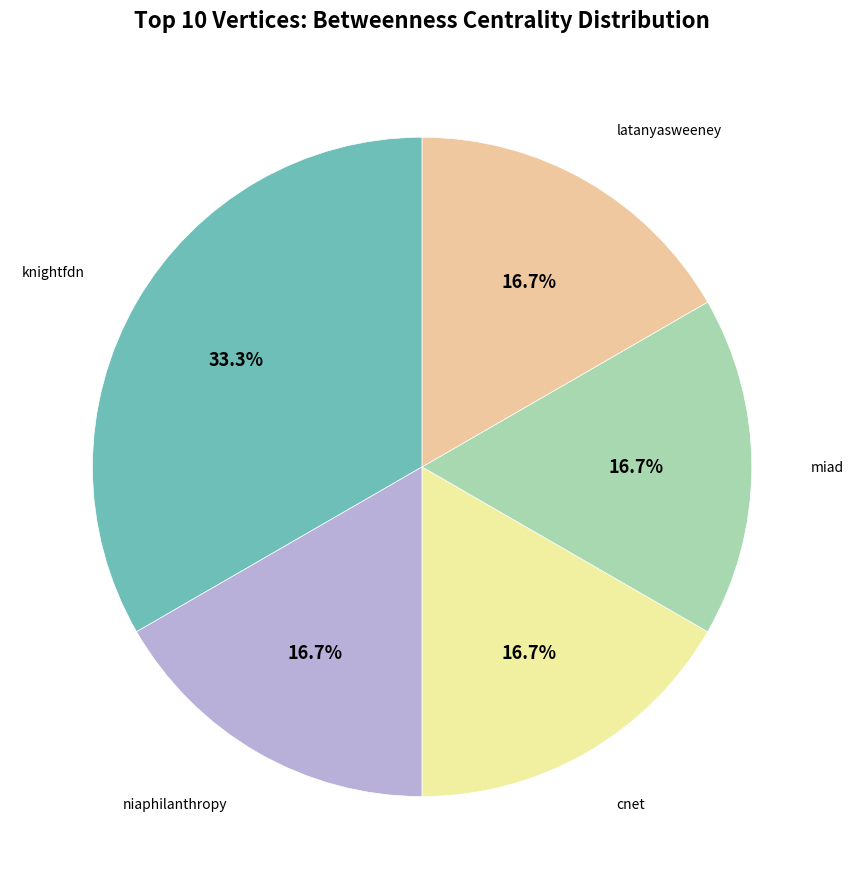

Is there any slice that represents more than half of the pie?

No